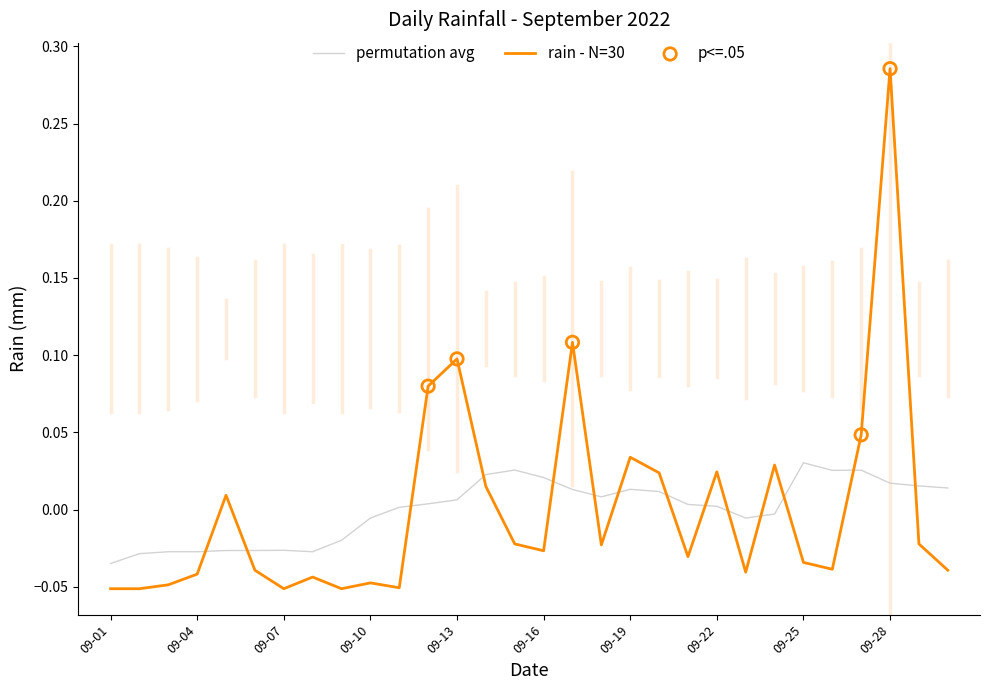

Which series has the widest spread of values?

rain - N=30